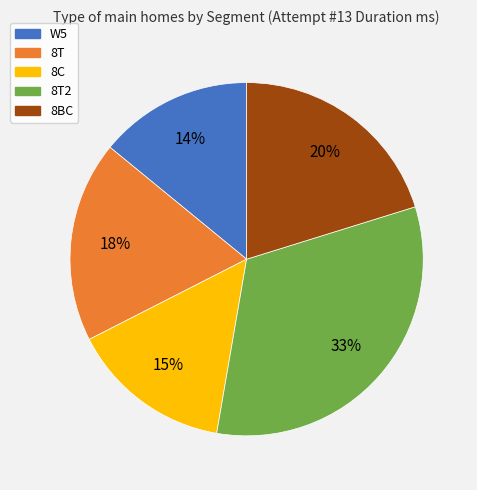

To the nearest percent, what is the average slice percentage?

20%